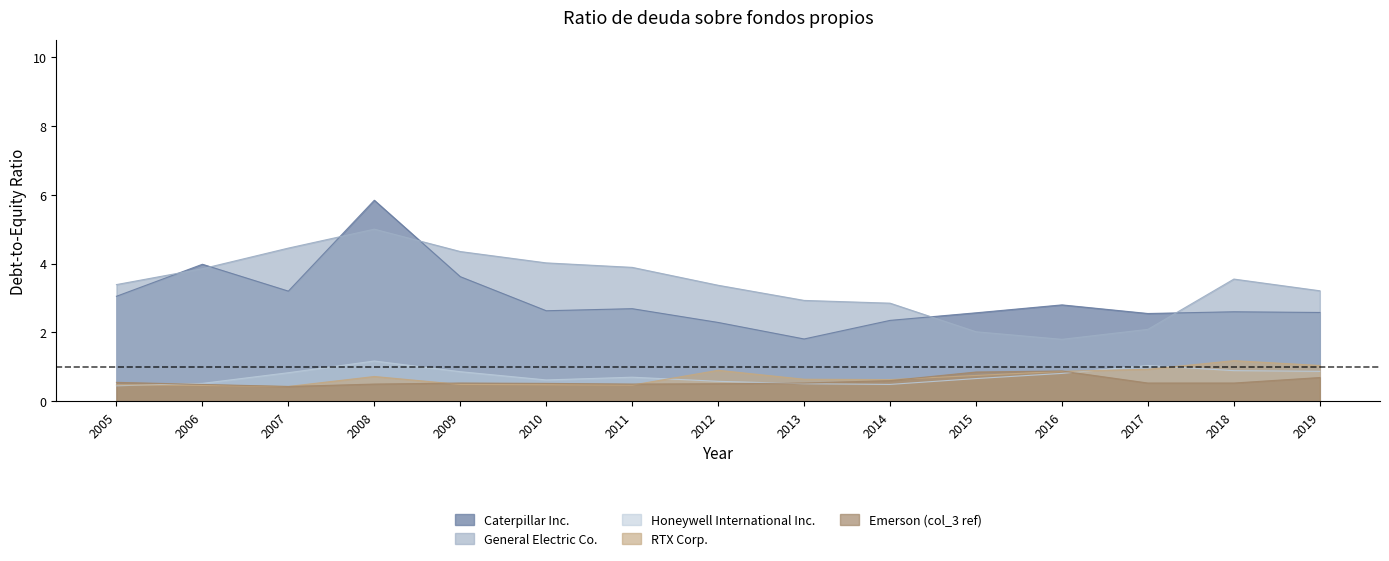

Read the Honeywell International Inc. value at 2018.

0.9